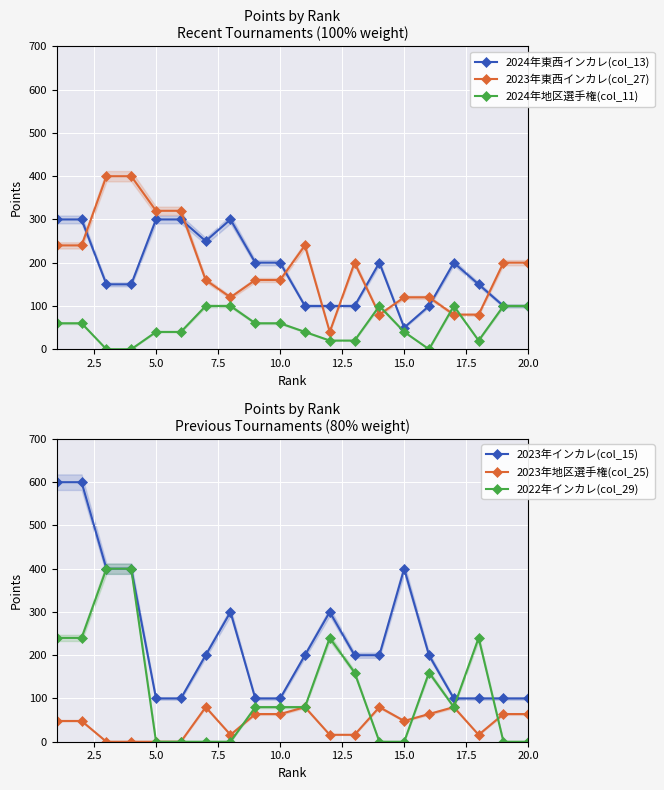

What is the maximum value for 2024年東西インカレ(col_13)?

300